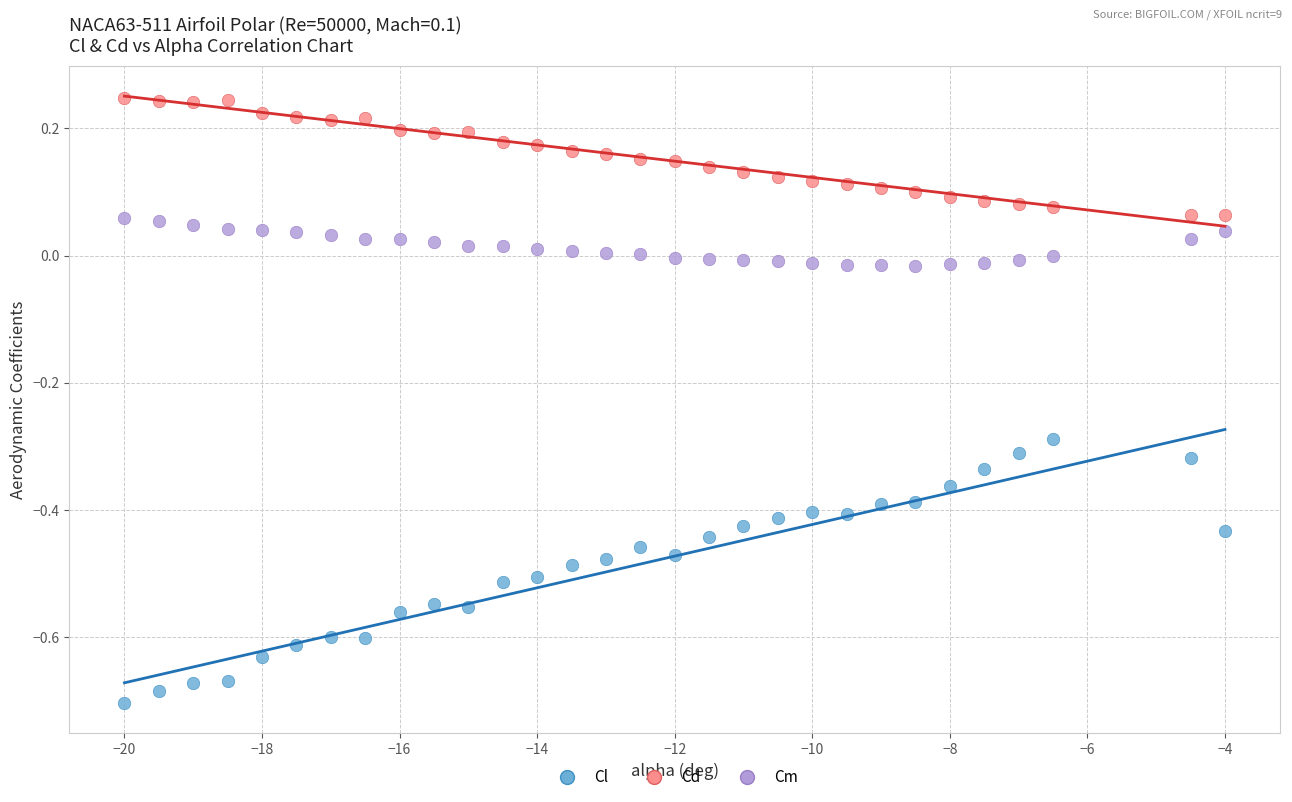

Which series has the widest spread of Y values?

Cl